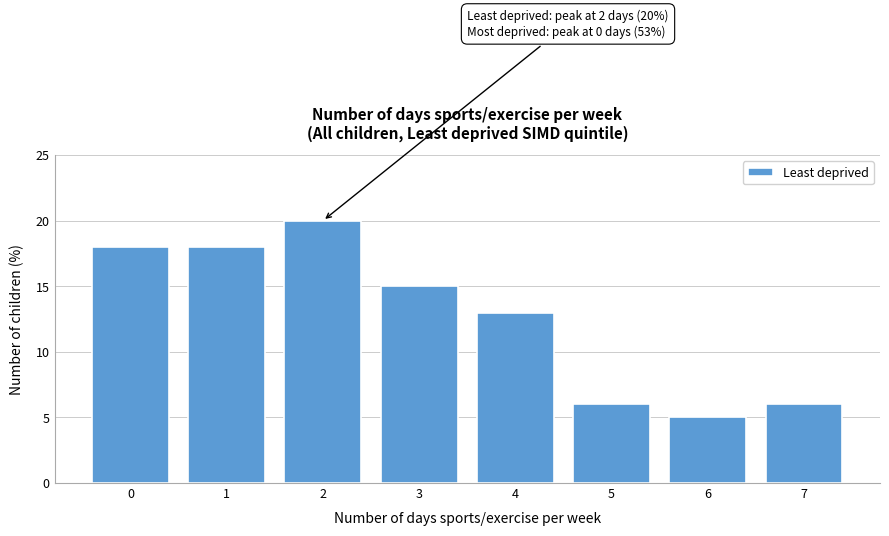

Reading left to right, list all the values displayed in this chart.

18	18	20	15	13	6	5	6